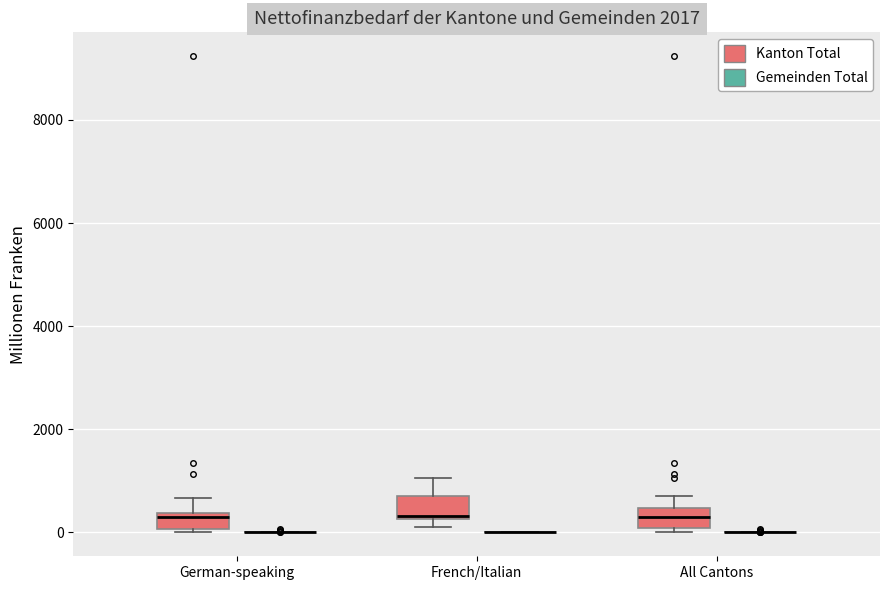

Reading left to right, read every box against the y-axis: the position of its median line, the range the box covers, and the ends of its whiskers. The values are not printed on the chart, so give them approximately, as read against the axis.

German-speaking (Kanton Total): median 200, box 0 to 400, whiskers 0 to 600
German-speaking (Gemeinden Total): box collapsed to a line at 0, whiskers 0 to 0
French/Italian (Kanton Total): median 400, box 200 to 800, whiskers 200 (just below the box's lower edge) to 1000
French/Italian (Gemeinden Total): box collapsed to a line at 0, whiskers 0 to 0
All Cantons (Kanton Total): median 400 (inside the box), box 0 to 400, whiskers 0 (just below the box's lower edge) to 800
All Cantons (Gemeinden Total): box collapsed to a line at 0, whiskers 0 to 0